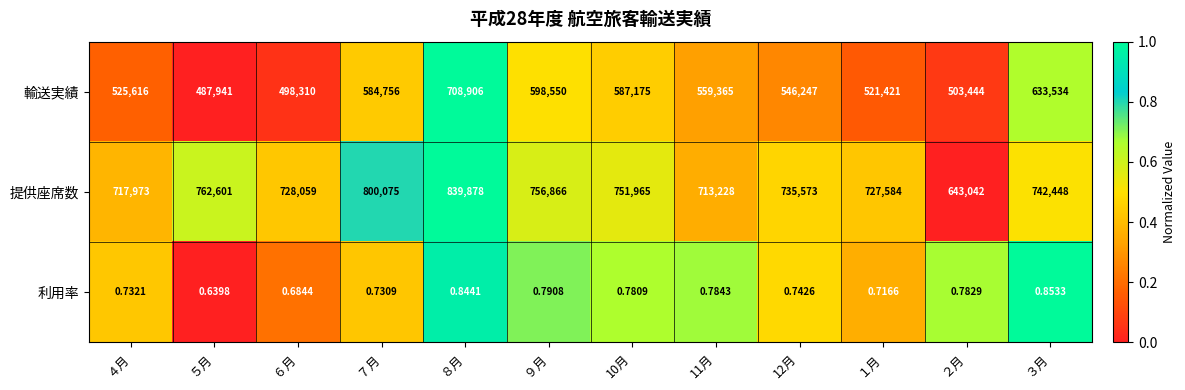

Which series has the largest range (max minus min)?

輸送実績